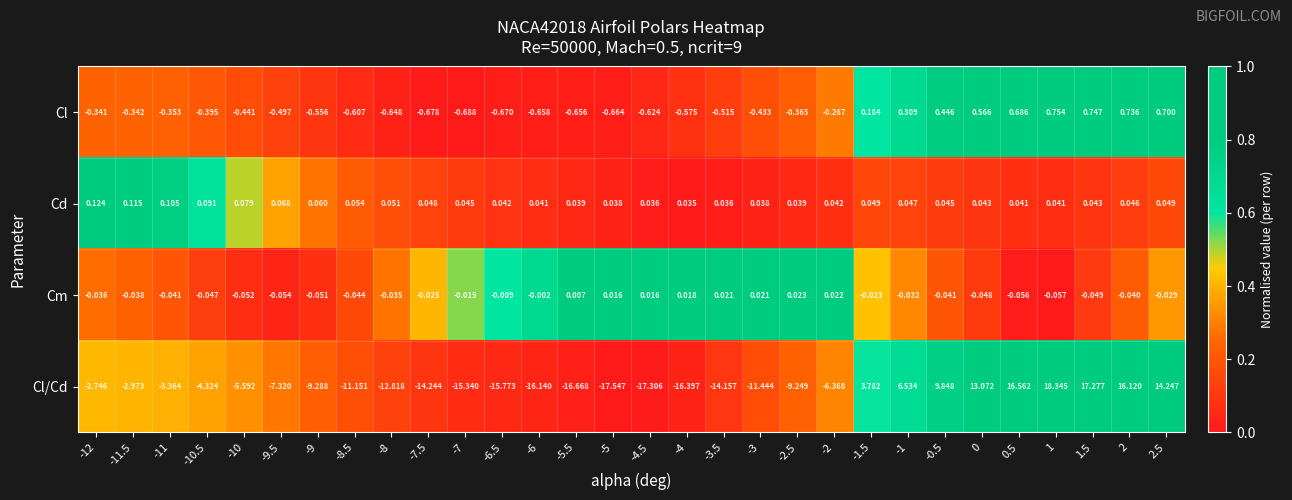

Rank the series by their maximum value, from highest to lowest.

Cl/Cd, Cl, Cd, Cm